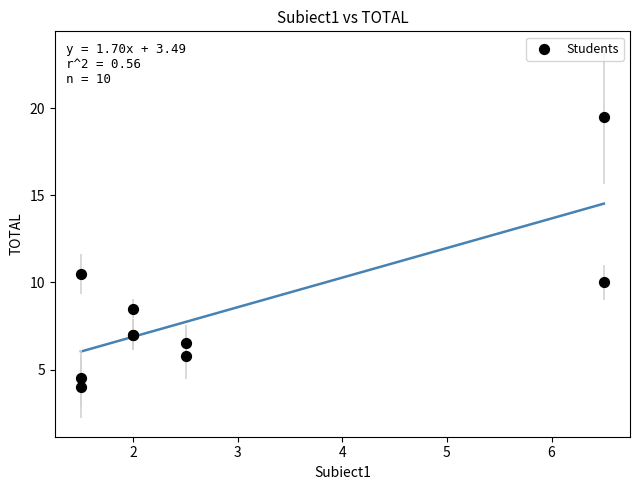

What Y value in the scatter plot is closest to 11?

10.5